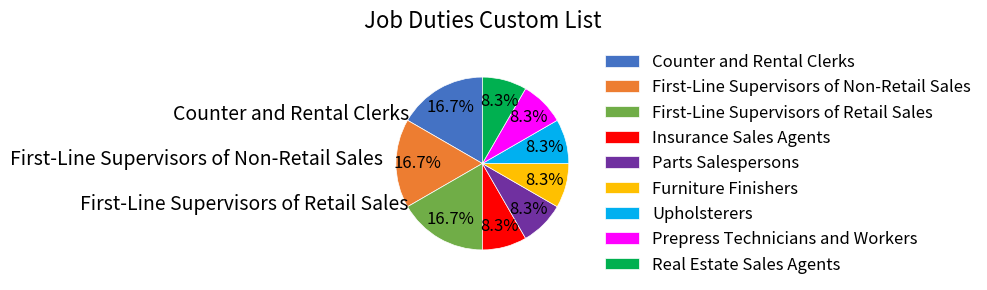

To the nearest percent, what portion does Upholsterers represent?

8%